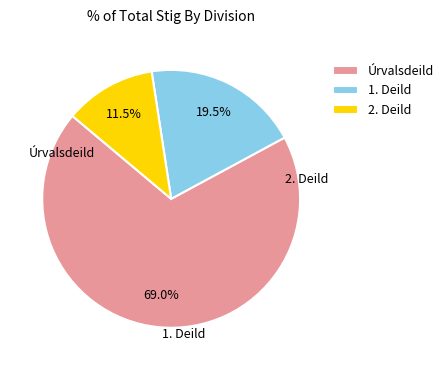

Rank the categories by value from highest to lowest.

Úrvalsdeild, 1. Deild, 2. Deild